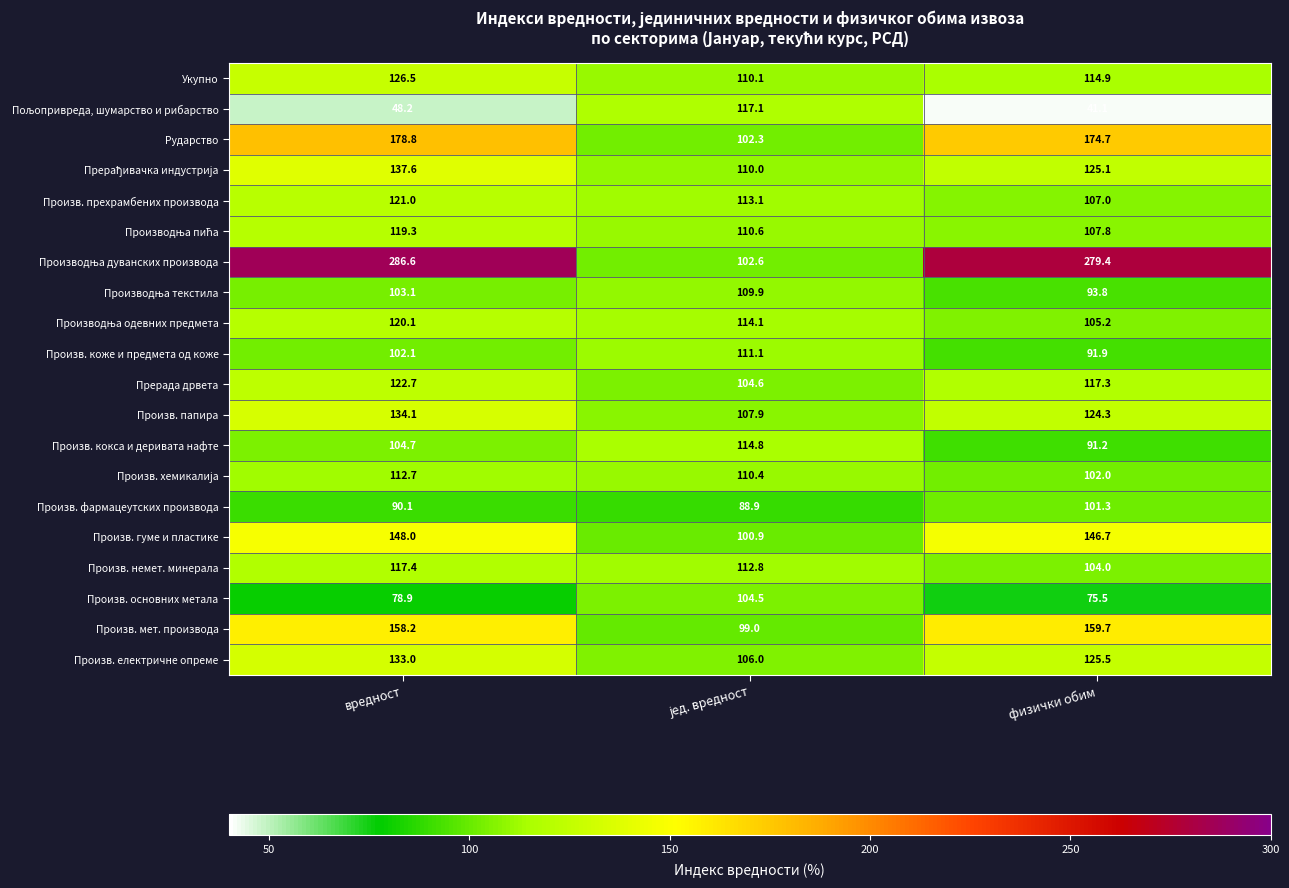

Where is Произв. електричне опреме nearest to the value 119?

физички обим